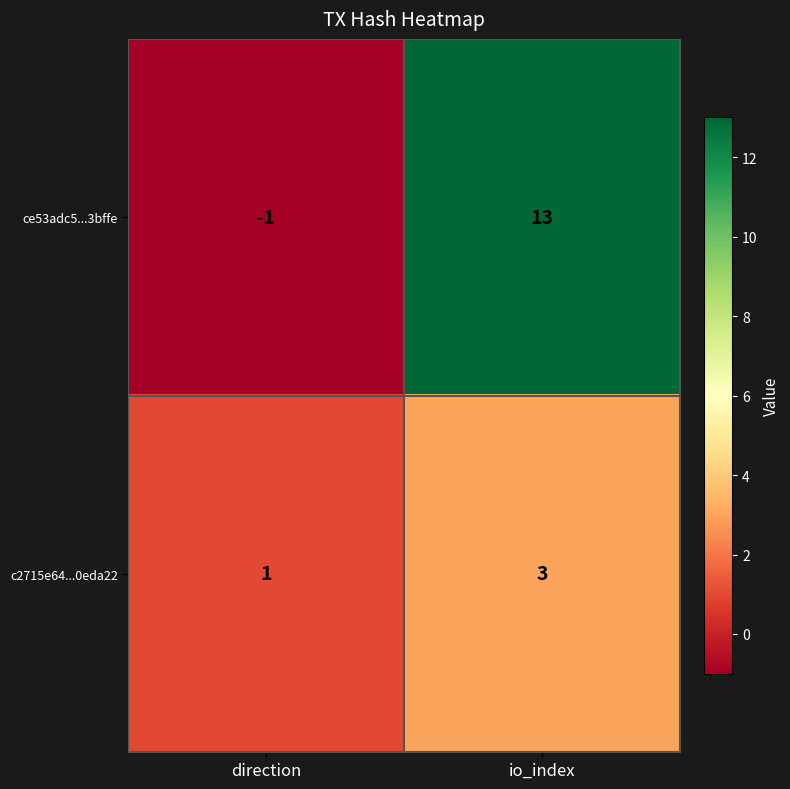

What is the maximum value shown in the chart?

13